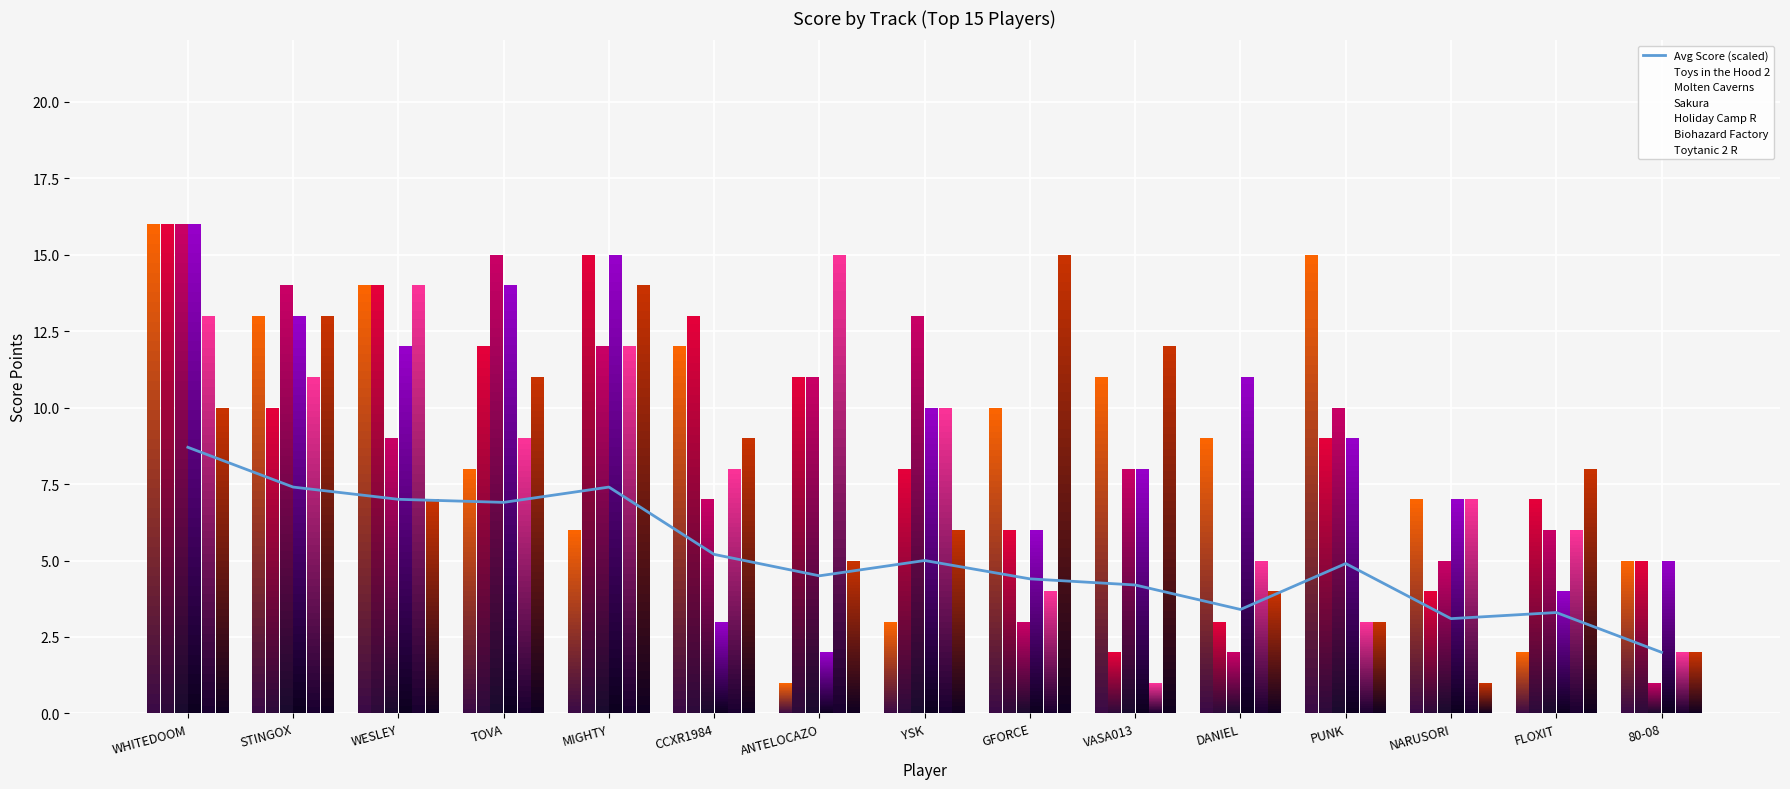

Rank the series by their maximum value, from lowest to highest.

Biohazard Factory, Toytanic 2 R, Toys in the Hood 2, Molten Caverns, Sakura, Holiday Camp R